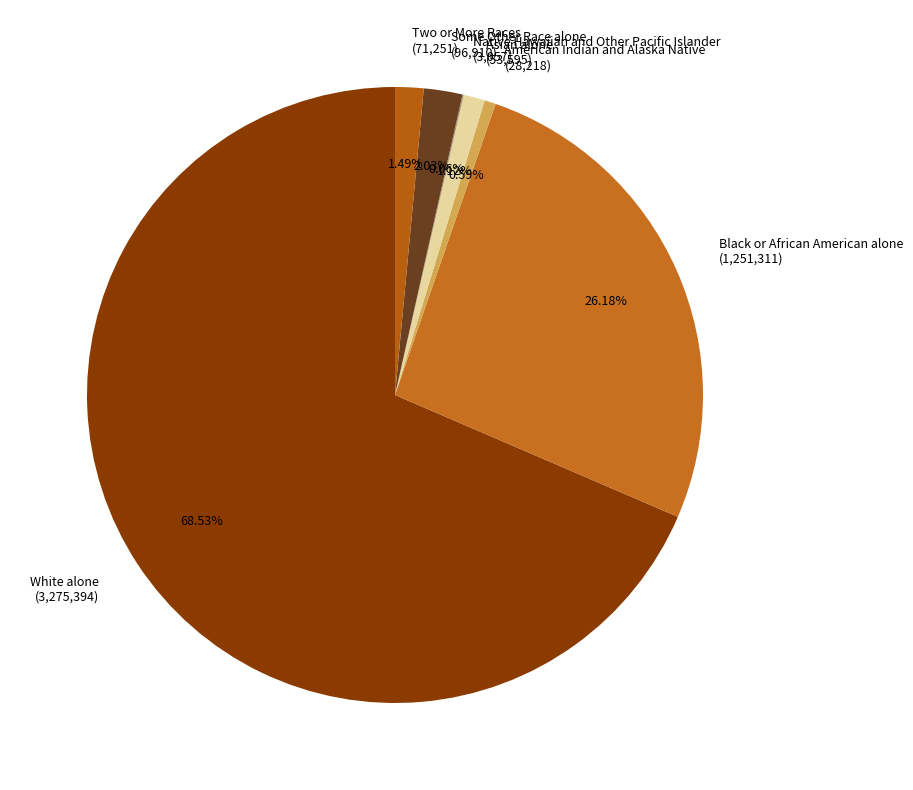

Which slice is the largest?

White alone